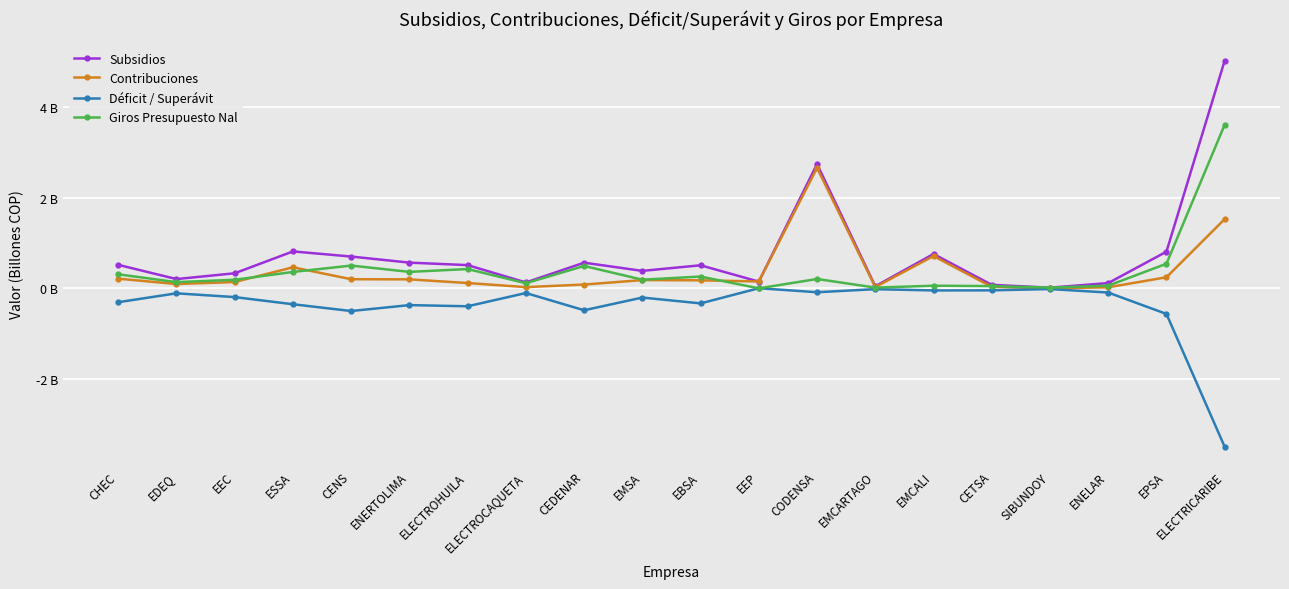

What are all the series names shown in the legend?

Subsidios, Contribuciones, Déficit / Superávit, Giros Presupuesto Nal